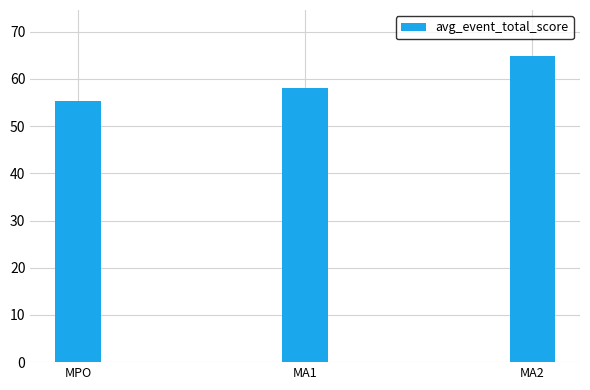

List the labels in order of value, smallest first.

MPO, MA1, MA2